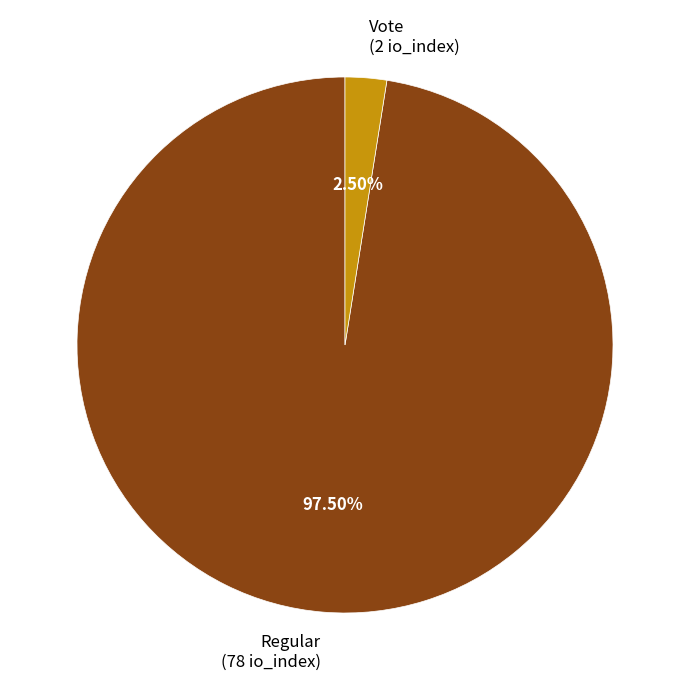

Which slice represents more than half of the pie?

Regular (78 io_index)